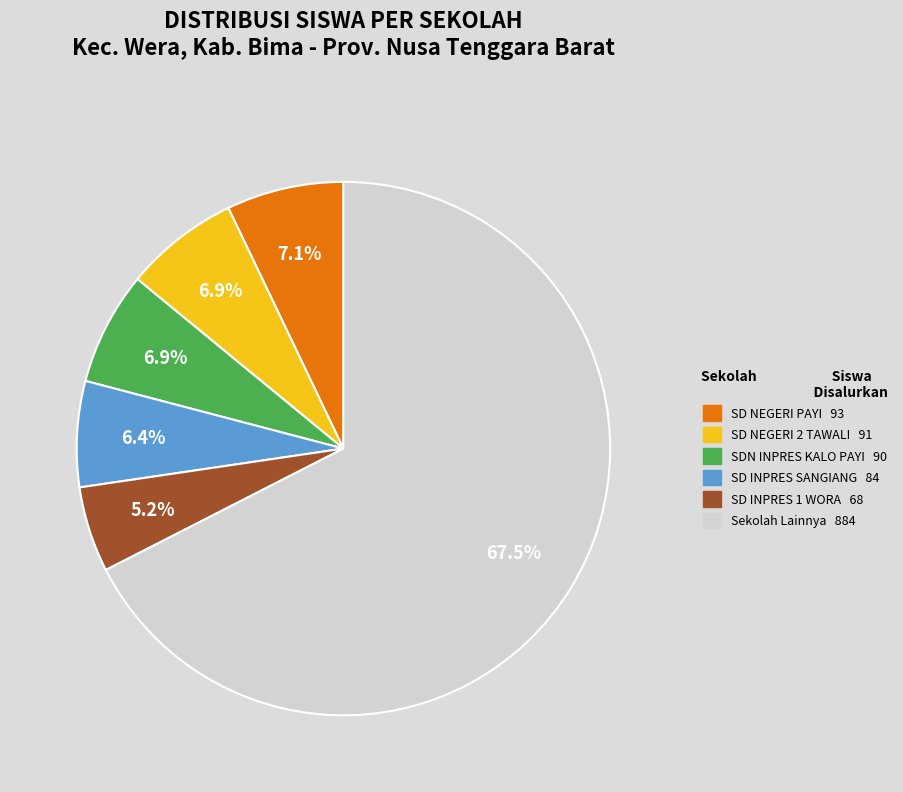

Count the number of slices in the pie.

6